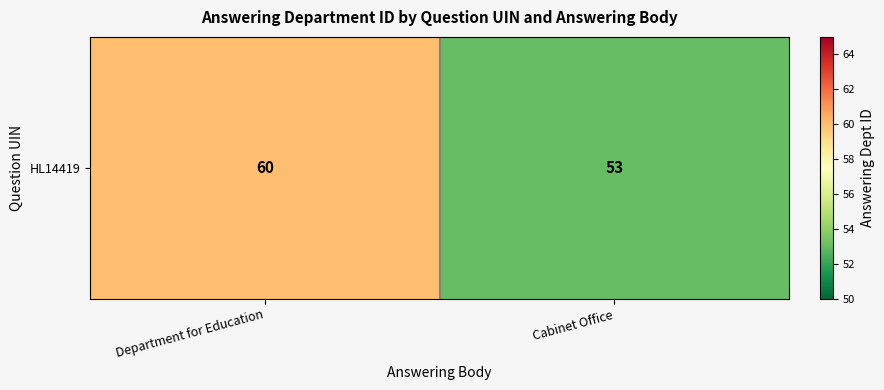

What is the difference between the maximum and minimum values?

7